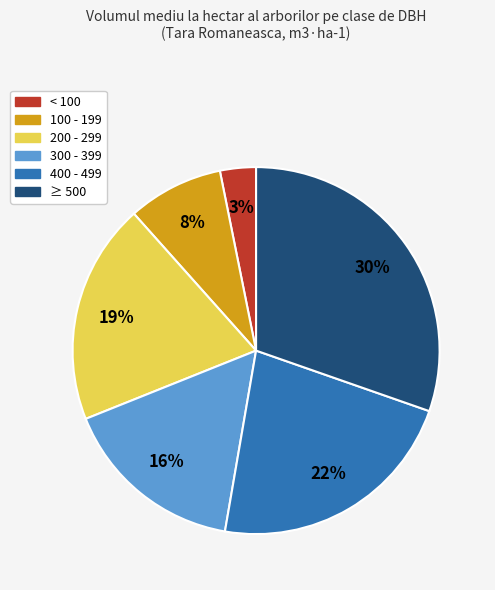

To the nearest percent, what is the average slice percentage?

17%